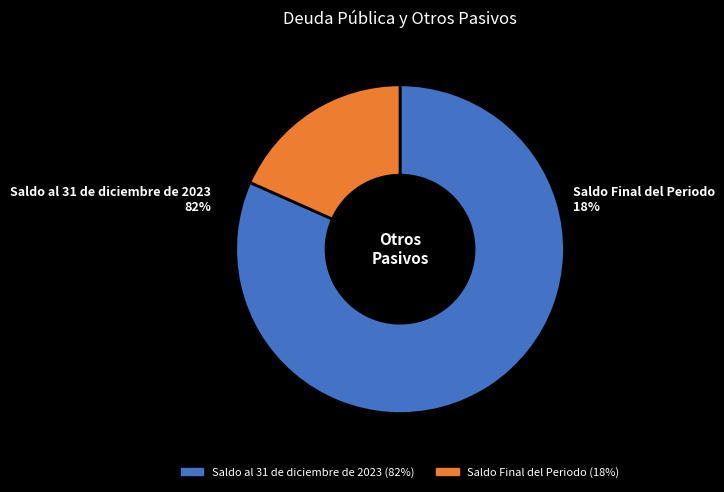

What is the change in value from Saldo al 31 de diciembre de 2023 to Saldo Final del Periodo?

-23564.5